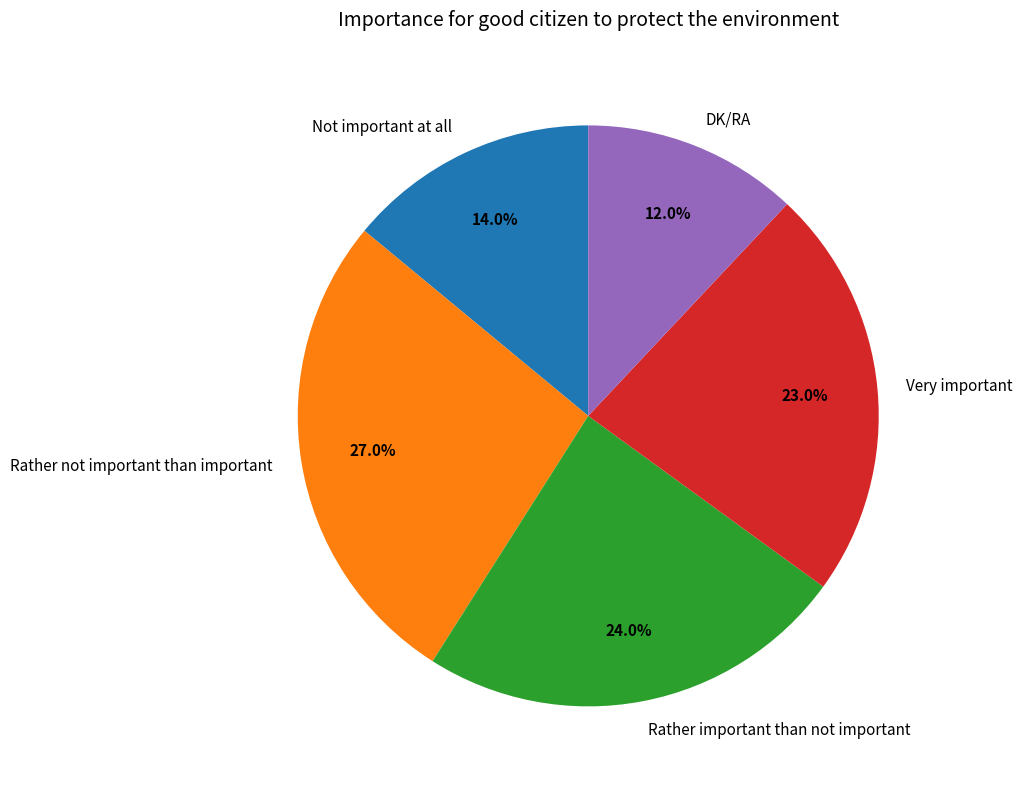

Is Not important at all the majority of the pie?

No